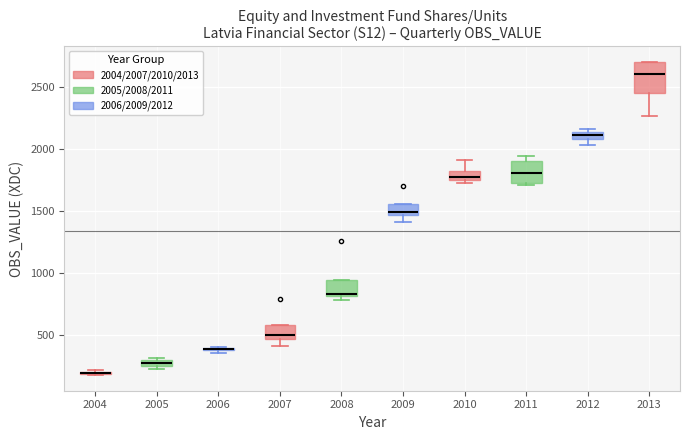

Comparing the boxes themselves (not the whiskers), which one is the tallest?

2013